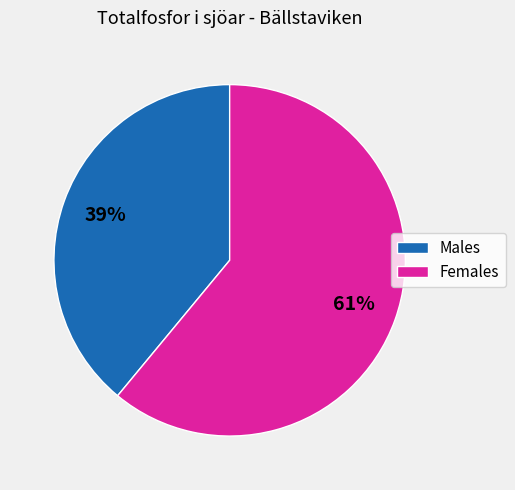

Is it true that Females is 51% of the pie?

False